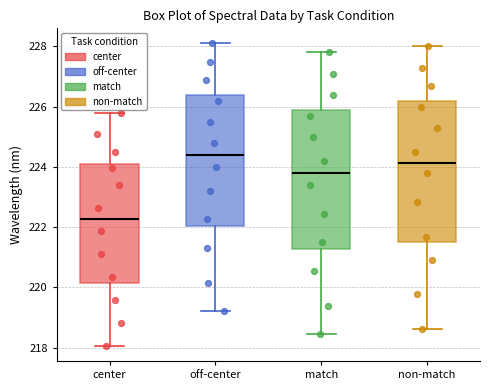

Reading left to right, read every box against the y-axis: the position of its median line, the range the box covers, and the ends of its whiskers. The values are not printed on the chart, so give them approximately, as read against the axis.

center: median 222.2, box 220.2 to 224.2, whiskers 218.0 to 225.8
off-center: median 224.4, box 222.0 to 226.4, whiskers 219.2 to 228.2
match: median 223.8, box 221.2 to 225.8, whiskers 218.4 to 227.8
non-match: median 224.2, box 221.4 to 226.2, whiskers 218.6 to 228.0